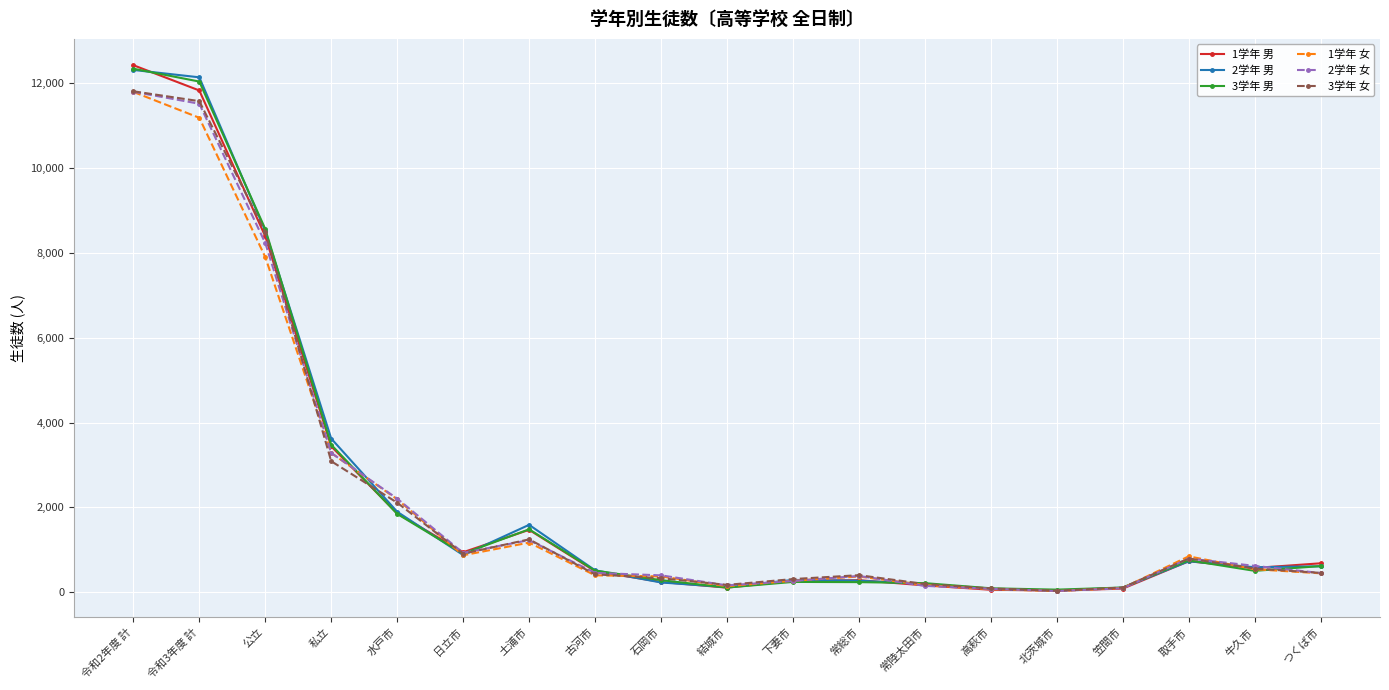

True or false: 3学年 女 has a value of 455 at つくば市.

True